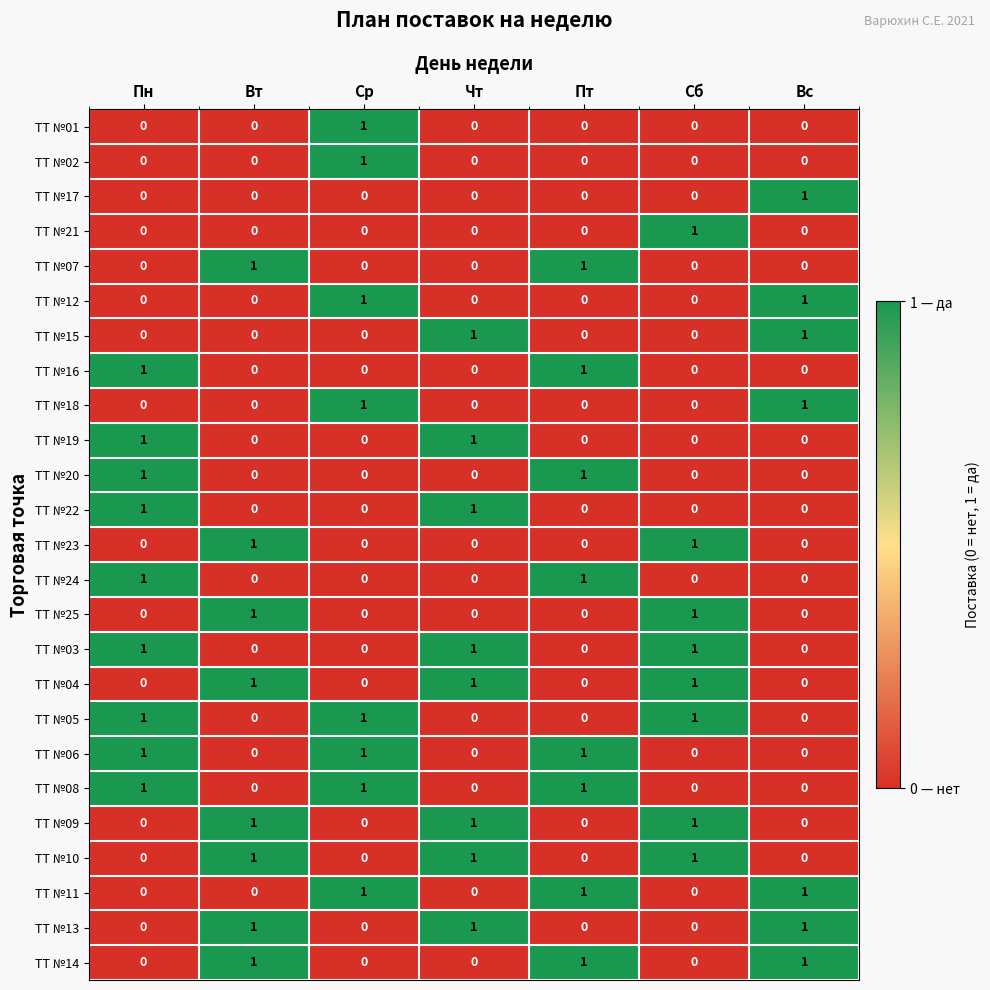

The value of ТТ №04 at Вс is 0. True or false?

True